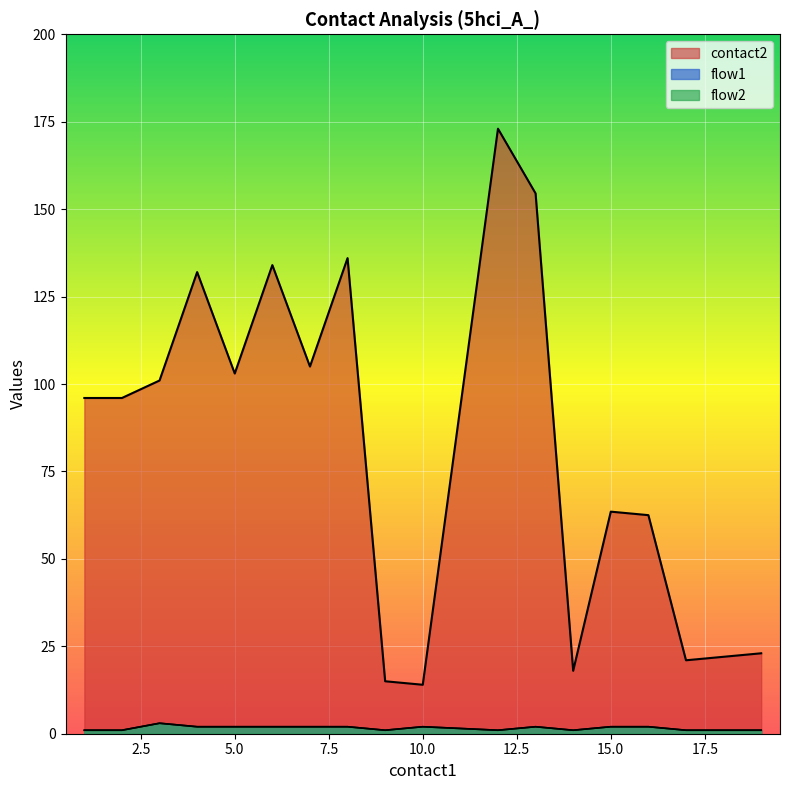

True or false: contact2 has a value of 28 at 2.

False